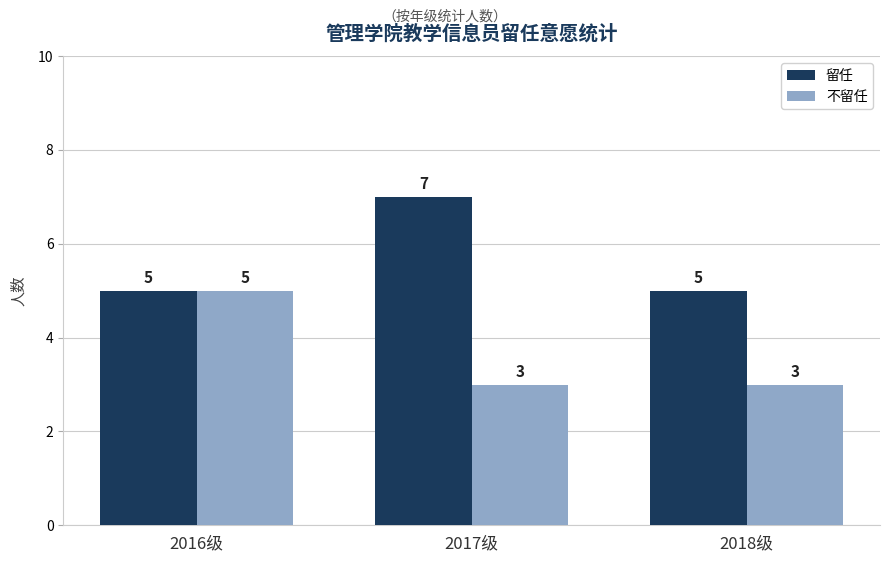

The value of 留任 at 2017级 is 10. True or false?

False